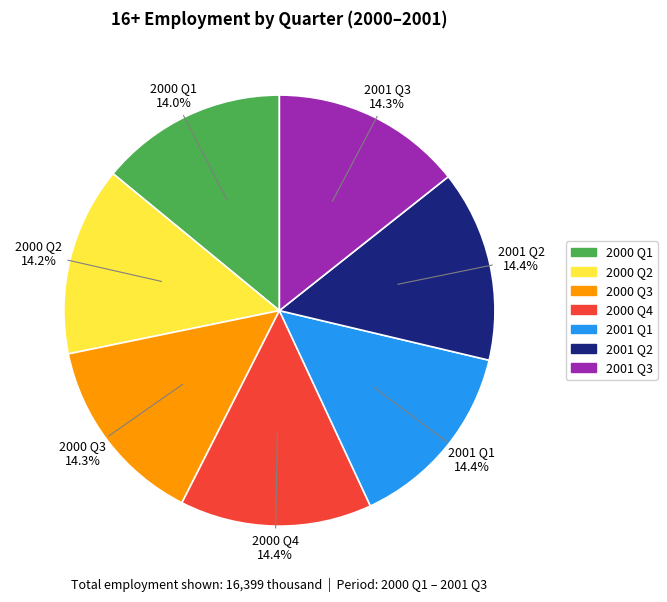

Is there any slice that represents more than half of the pie?

No